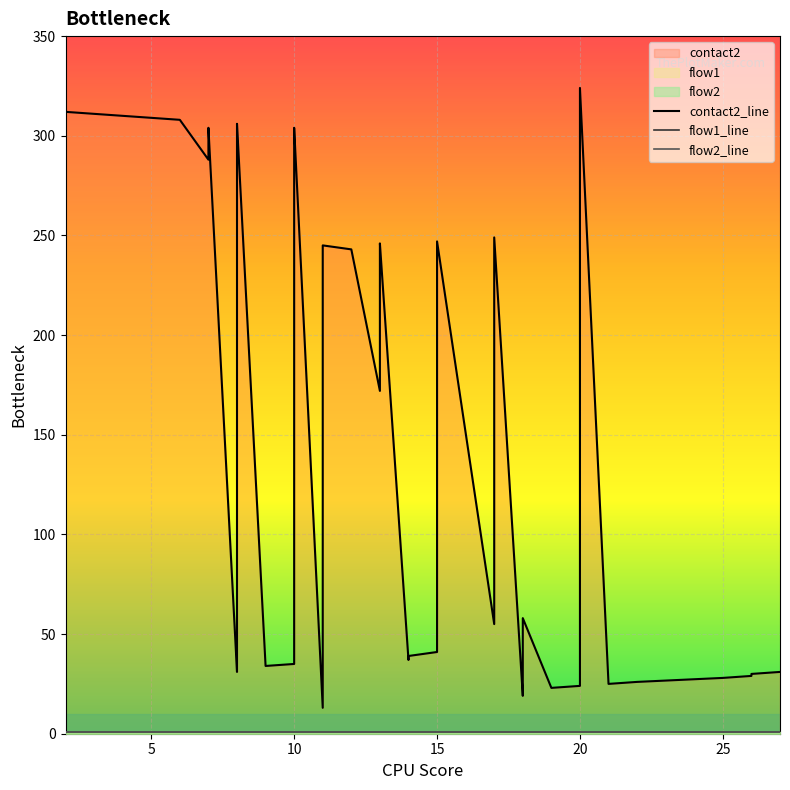

What is the highest value of the flow2_line series?

1